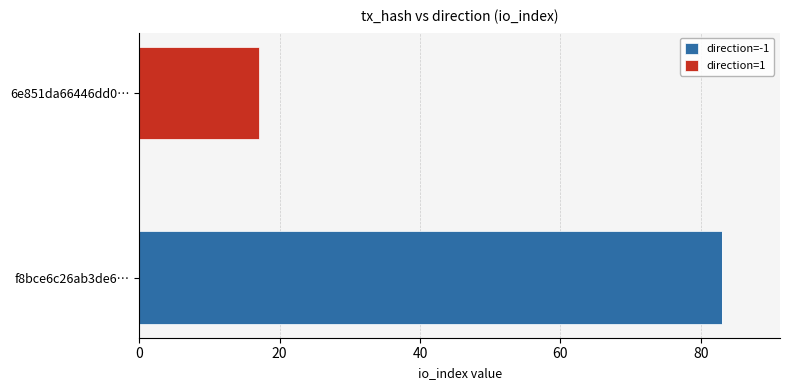

Reading left to right, extract all data points from this chart.

f8bce6c26ab3de6070d776322f93363ff7b3eee: -1	83
6e851da66446dd0af39c6a63e8bf08aea4a61f3: 1	17